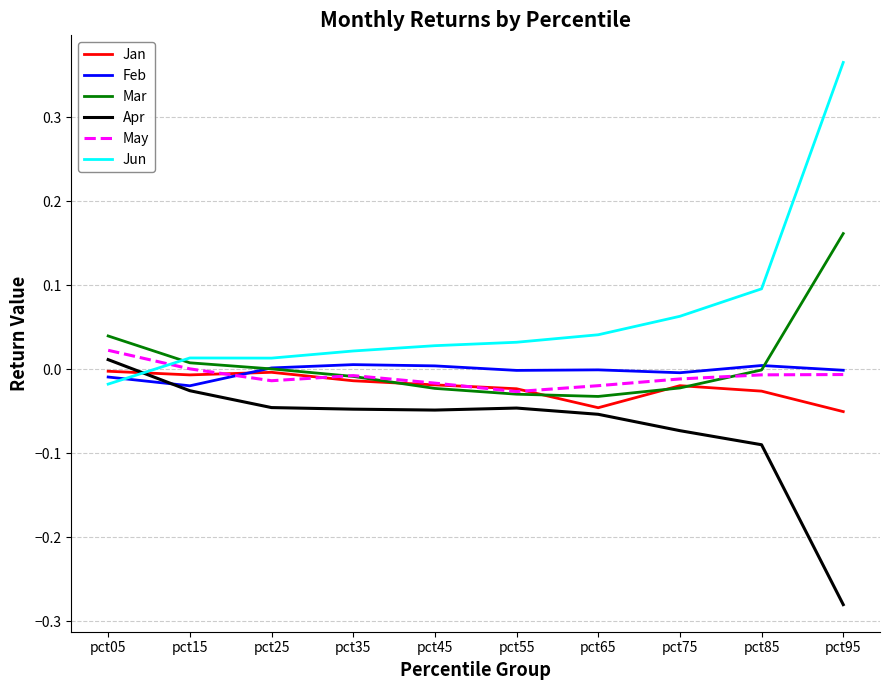

How many lines are shown in the chart?

6